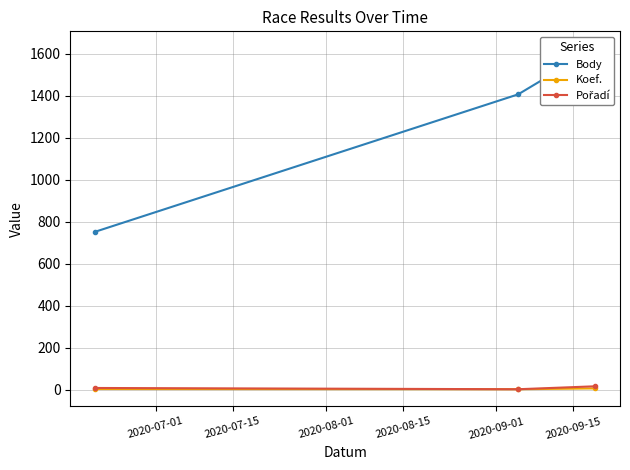

True or false: Body has a value of 2293 at 2020-08-01.

False